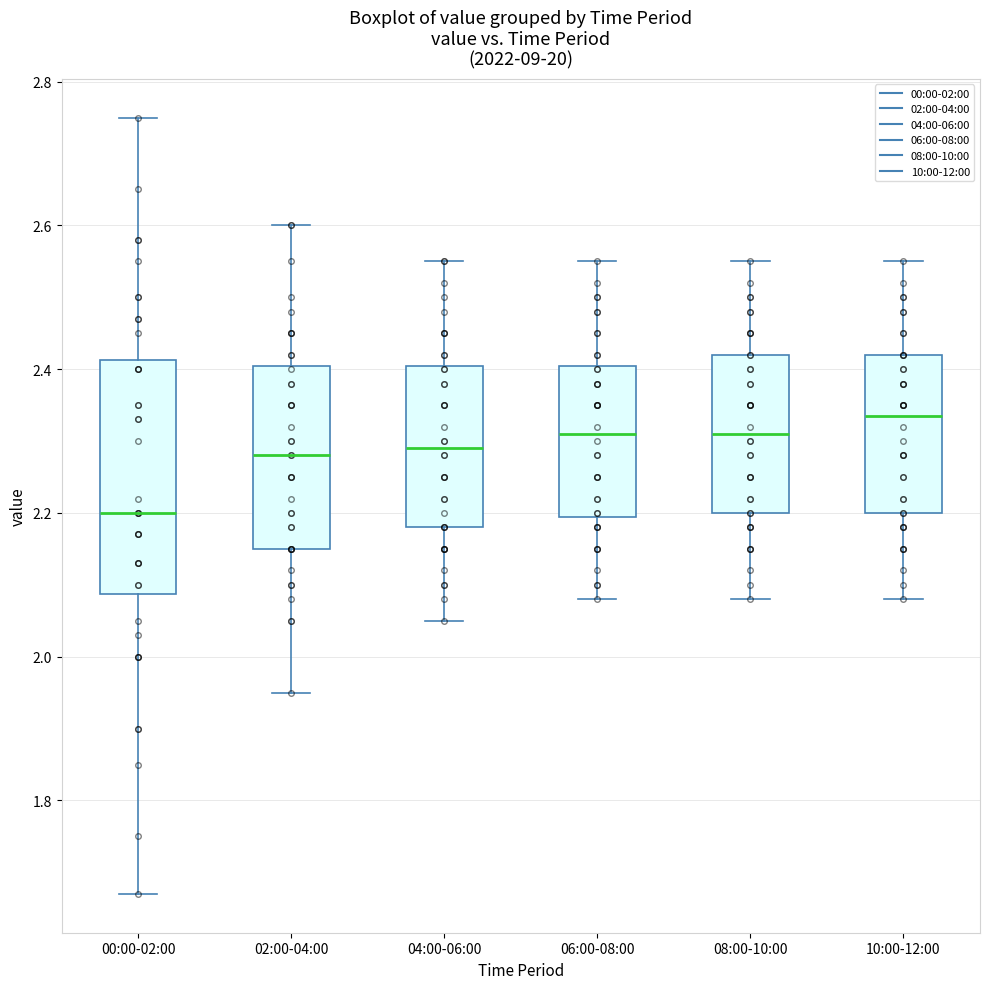

Where does the lower whisker of the box for 06:00-08:00 end on the y-axis? The values are not printed on the chart, so give them approximately, as read against the axis.

2.08